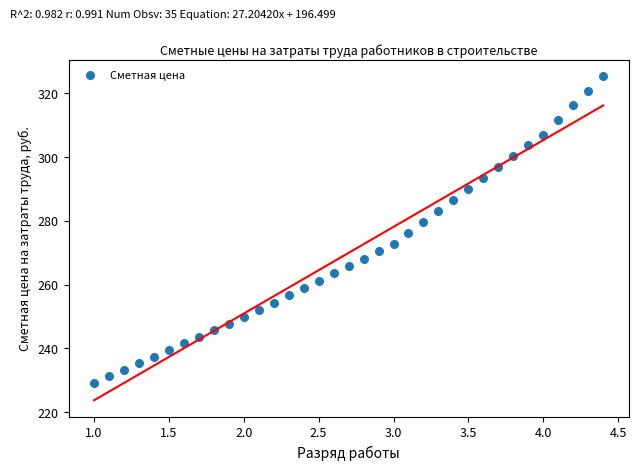

What is the range of X values (max minus min)?

3.4